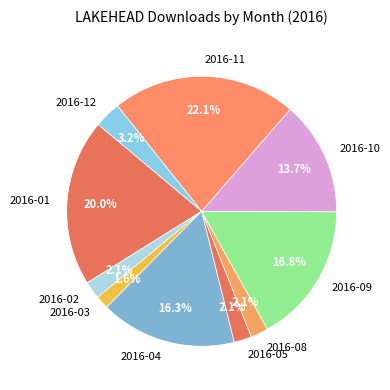

What is the total percentage of 2016-10 and 2016-04?

30.0%